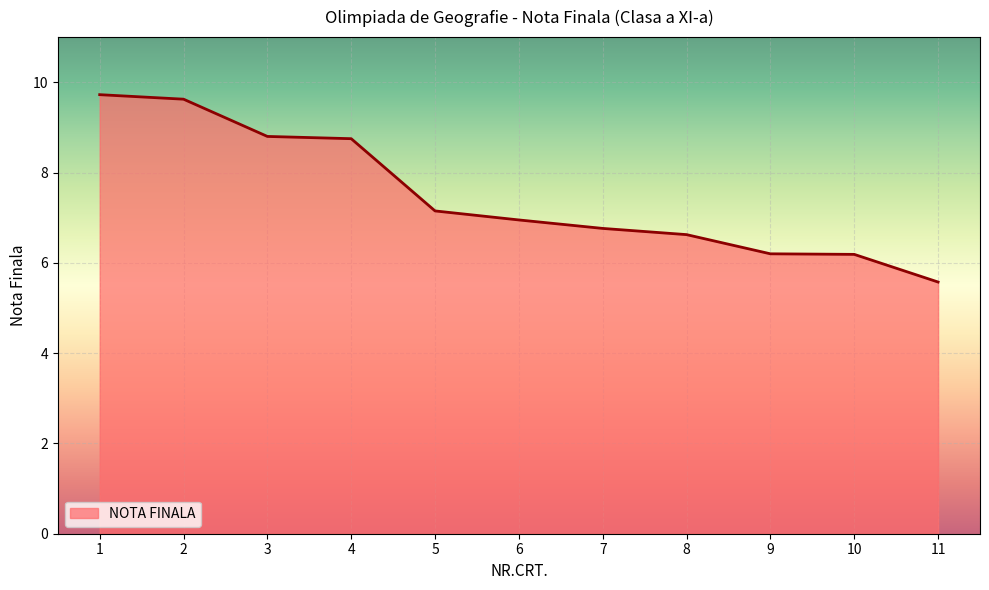

The value at 9 is 8.2. True or false?

False